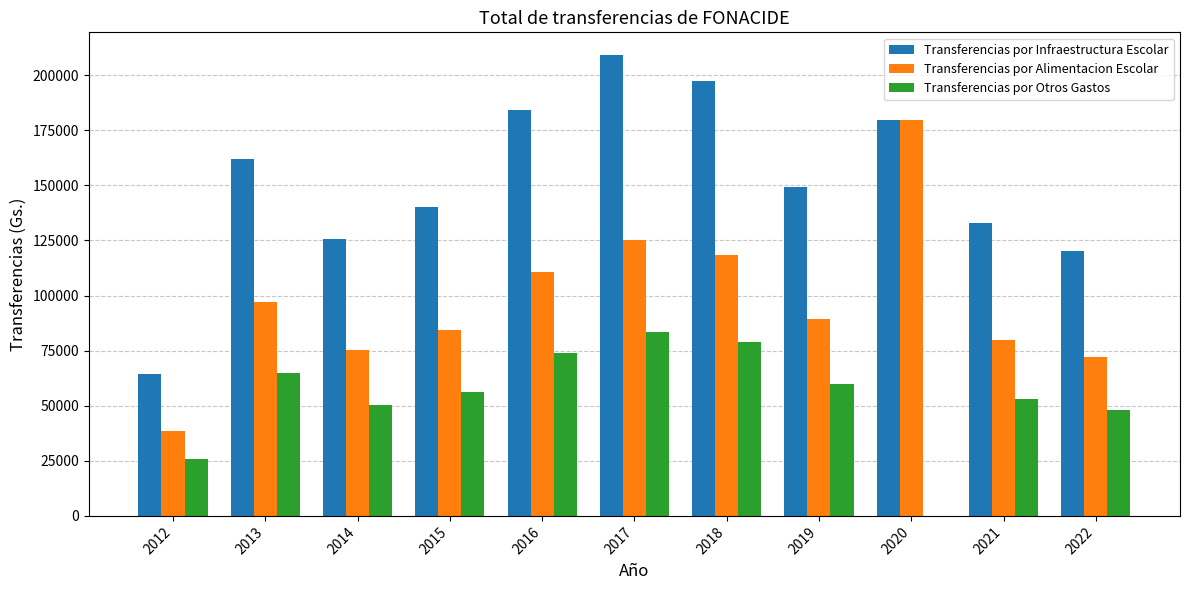

Which series has the largest total across all categories?

Transferencias por Infraestructura Escolar